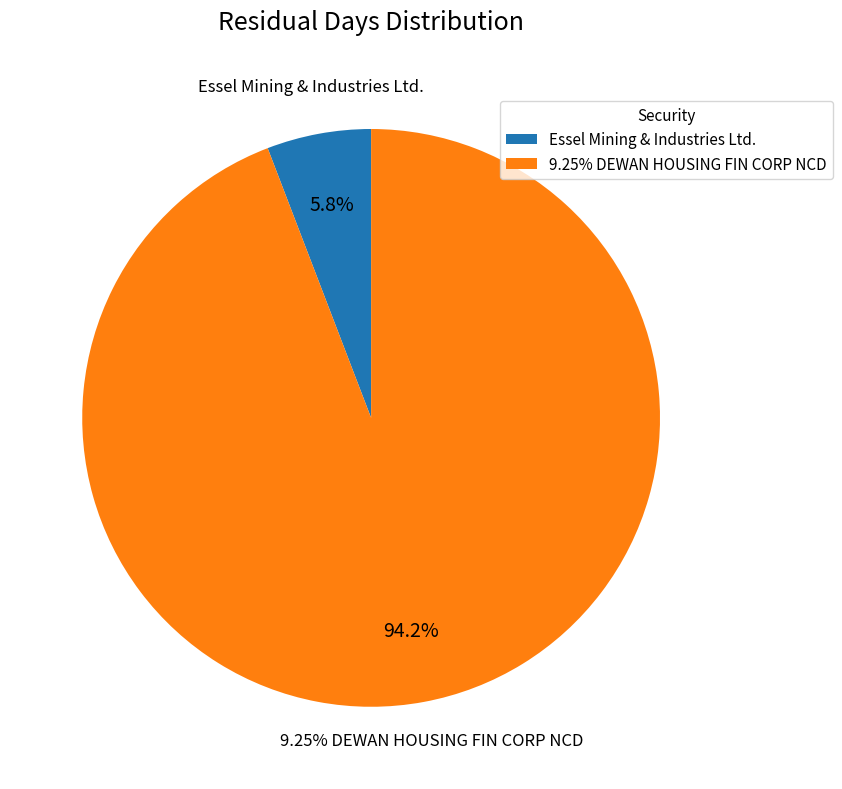

To the nearest percent, what is the average slice percentage?

50%